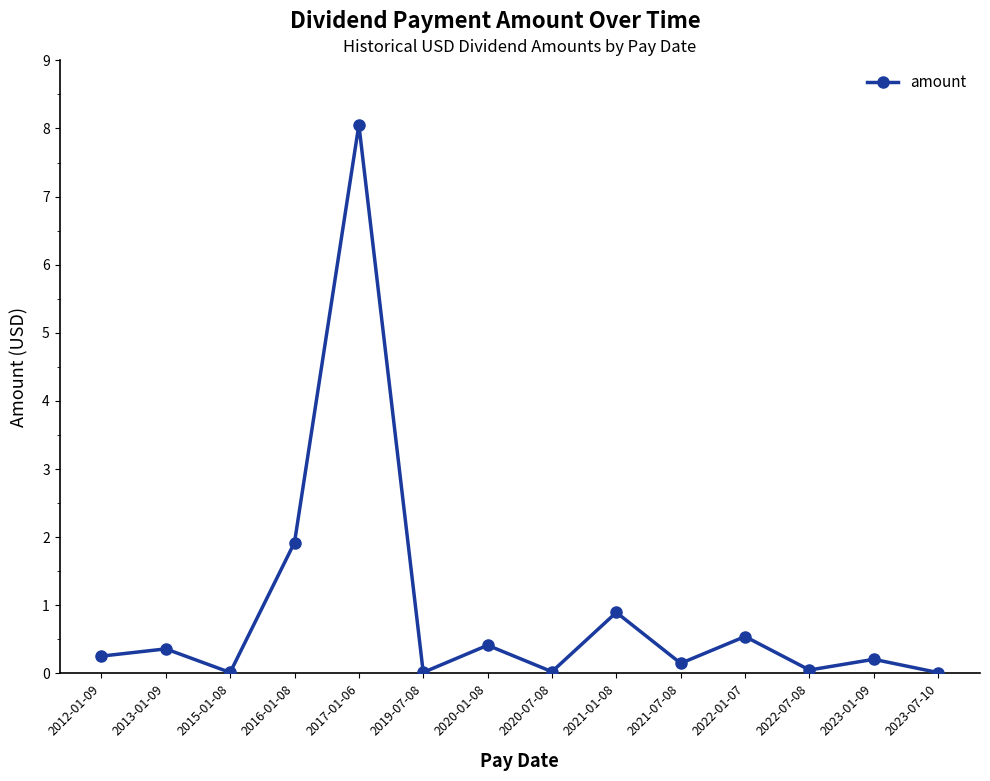

Read the value at 2021-07-08.

0.1